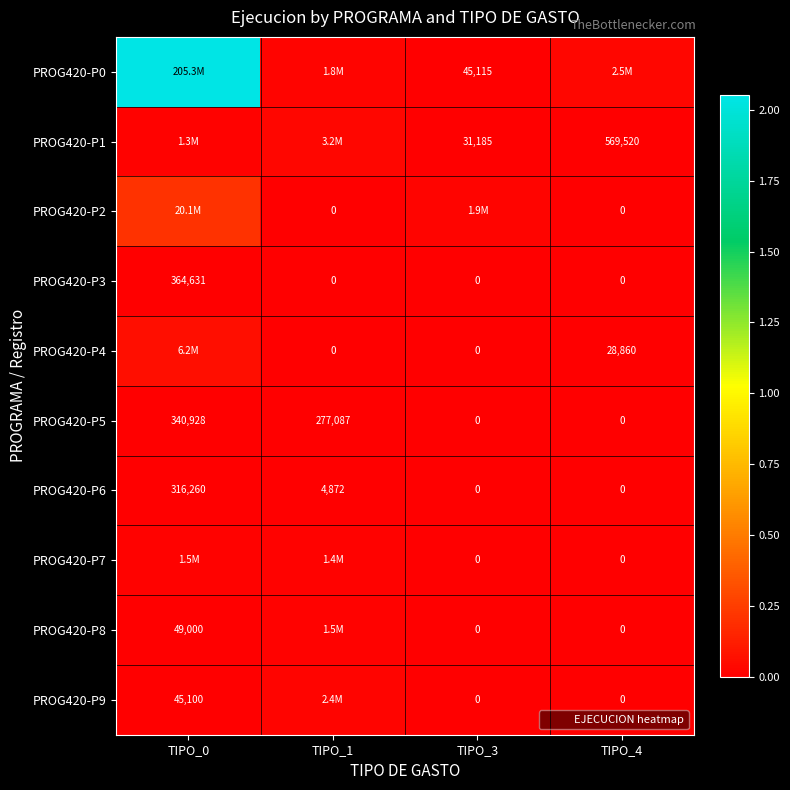

The value of PROG420-P0 at TIPO_4 is 2522165. True or false?

True